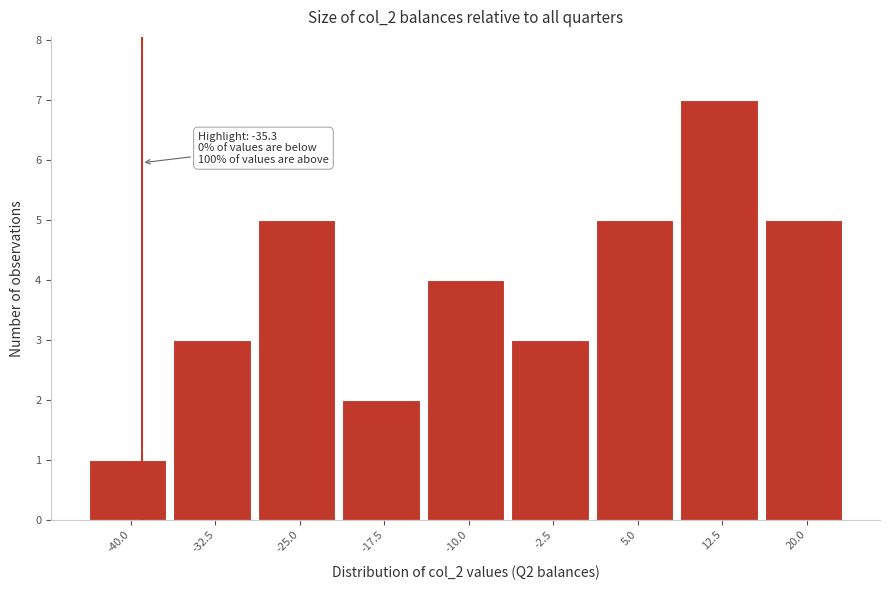

Reading left to right, transcribe all the data shown in this chart.

-40.0=1	-32.5=3	-25.0=5	-17.5=2	-10.0=4	-2.5=3	5.0=5	12.5=7	20.0=5